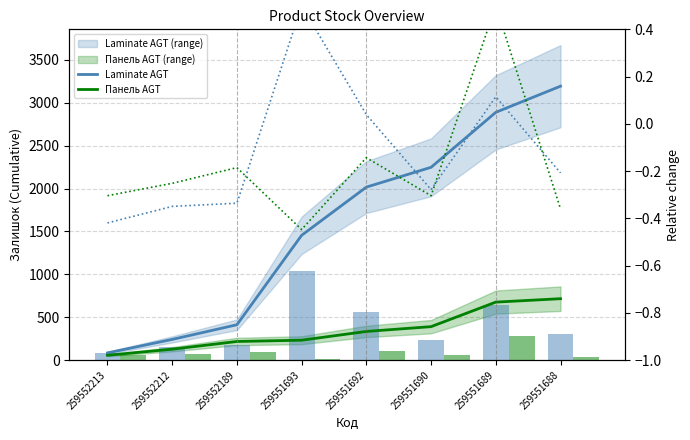

Does the chart contain any negative values?

Yes